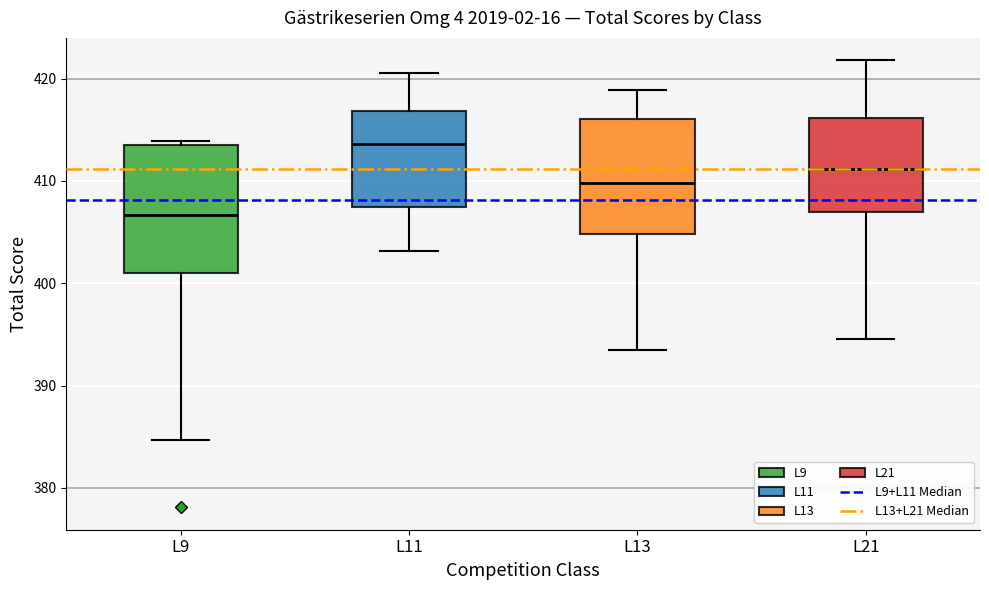

Which box's median line is the lowest?

L9